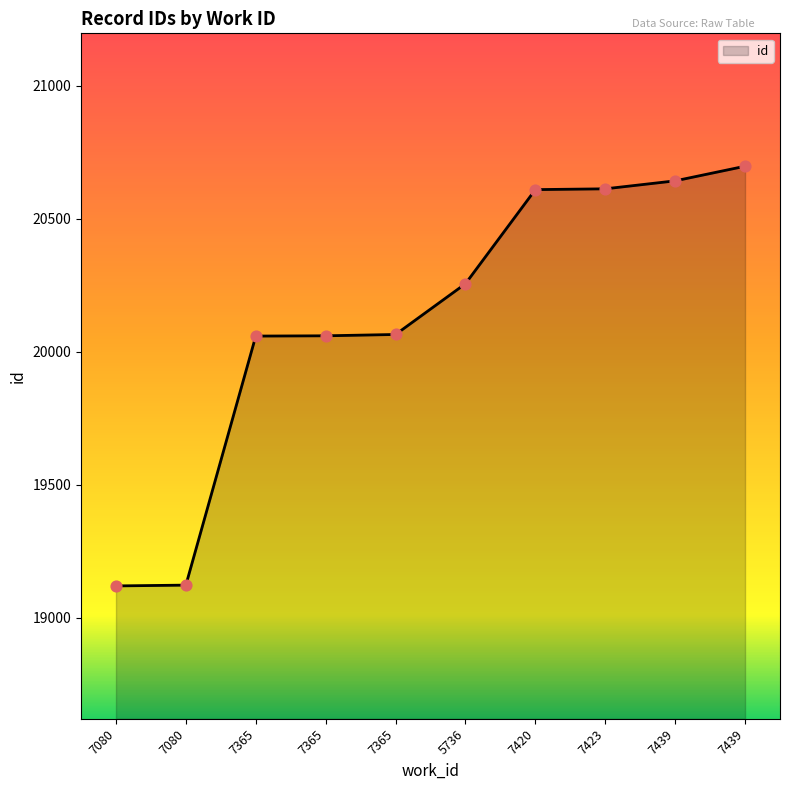

What is the ratio of the value at 7439 to the value at 7365?

1.0